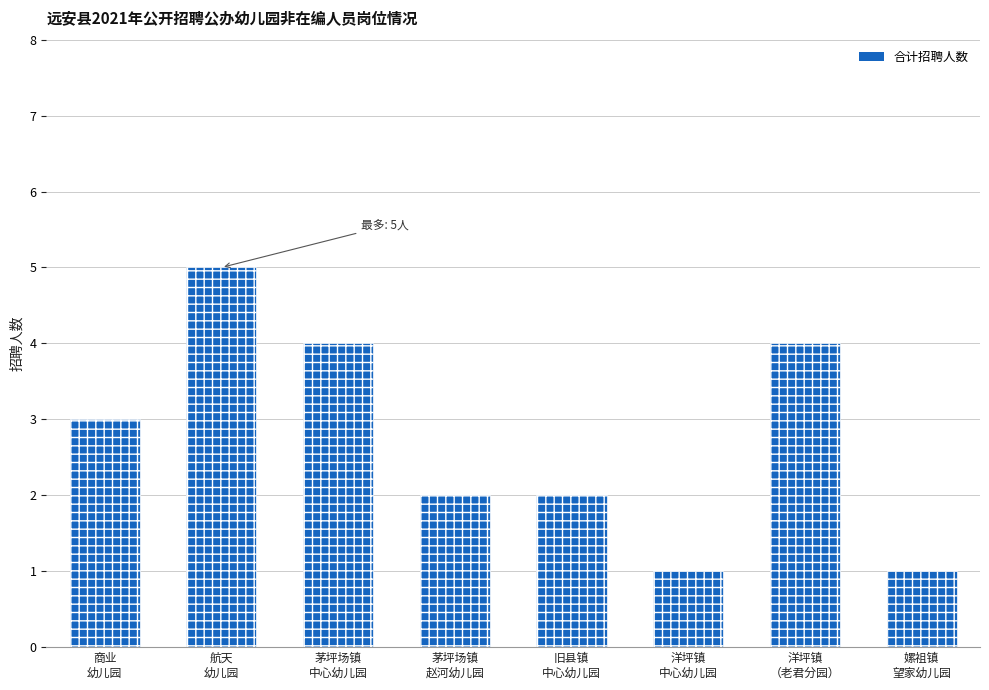

Which has a higher value, 茅坪场镇
赵河幼儿园 or 茅坪场镇
中心幼儿园?

茅坪场镇
中心幼儿园